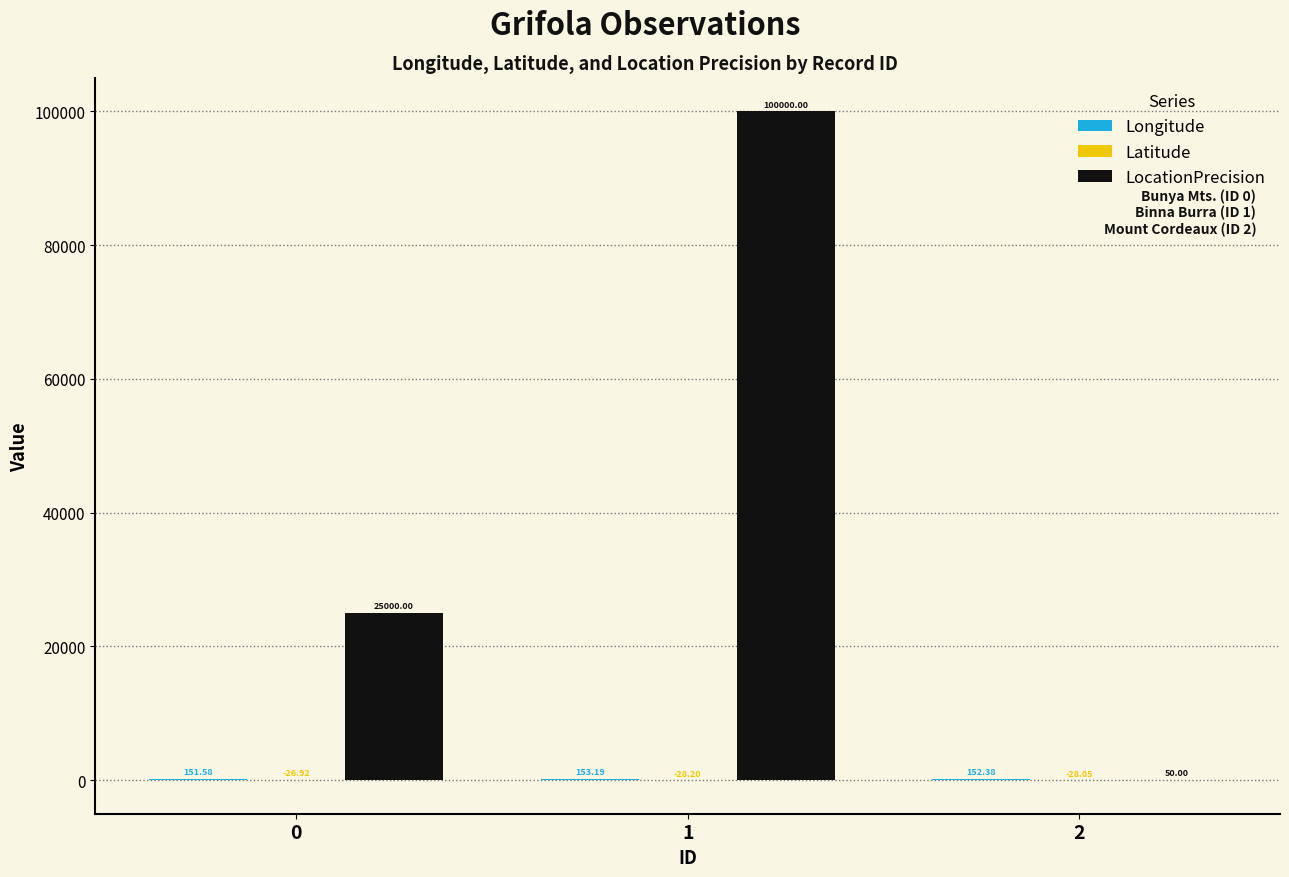

Which series changed the most between 1 and 2?

LocationPrecision